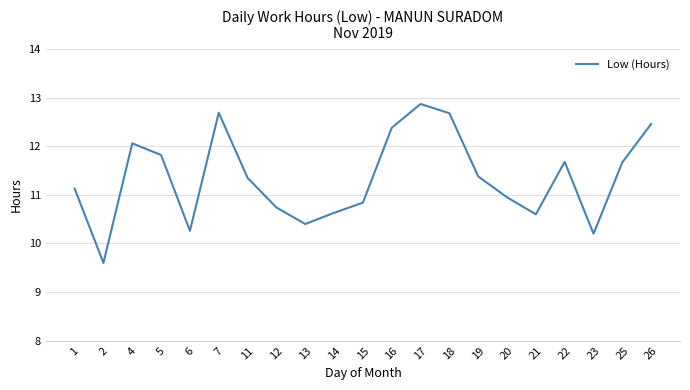

What is the difference between the maximum and minimum values?

3.3